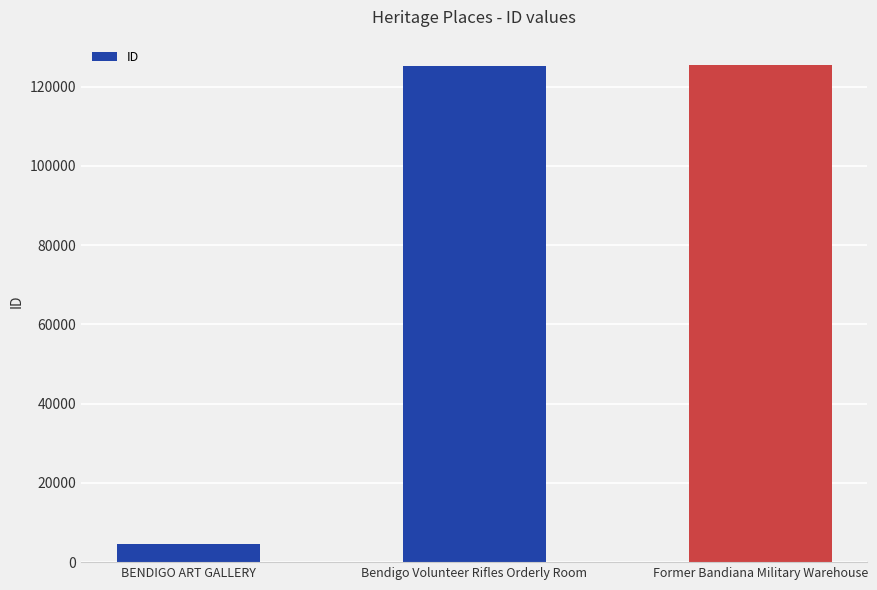

What is the greatest value displayed?

125539